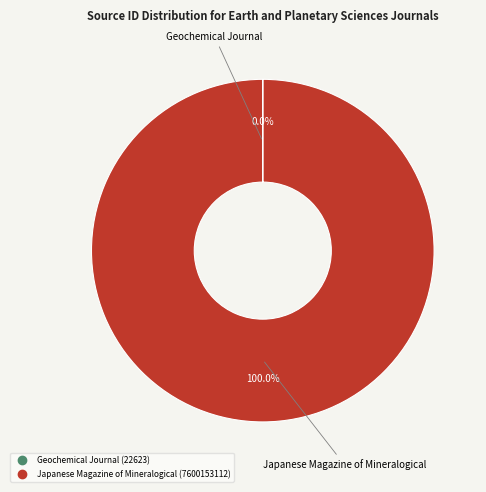

Which category has the biggest portion of the pie?

Japanese Magazine of Mineralogical